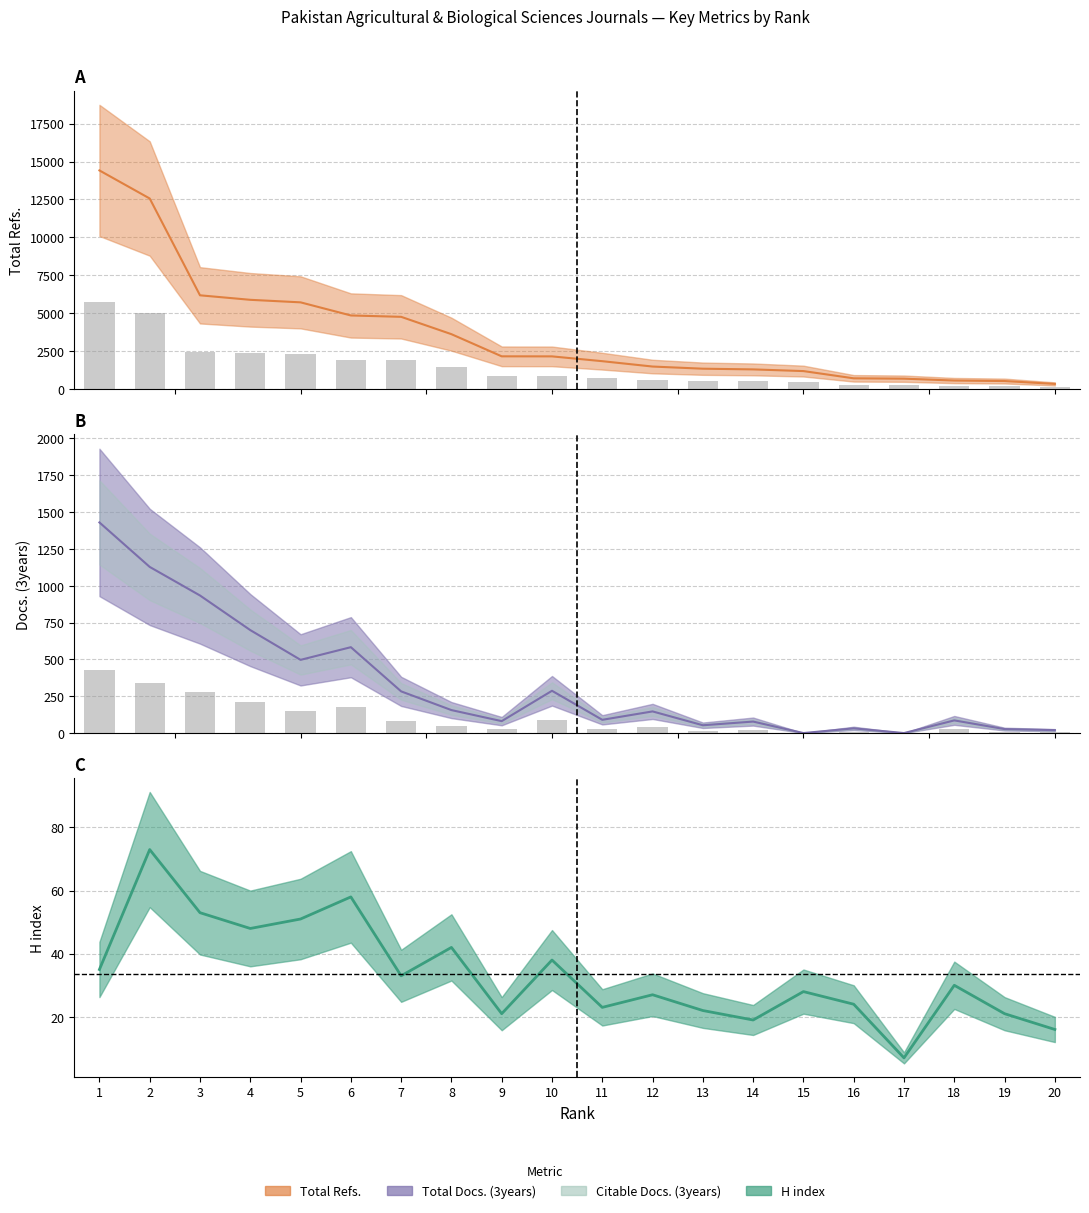

The value of Total Refs. at 5 is 460.6. True or false?

False